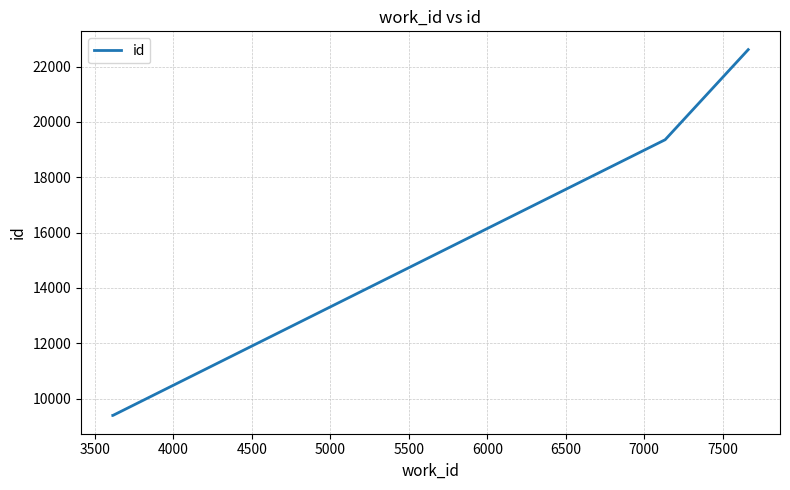

What is the smallest value displayed?

9388